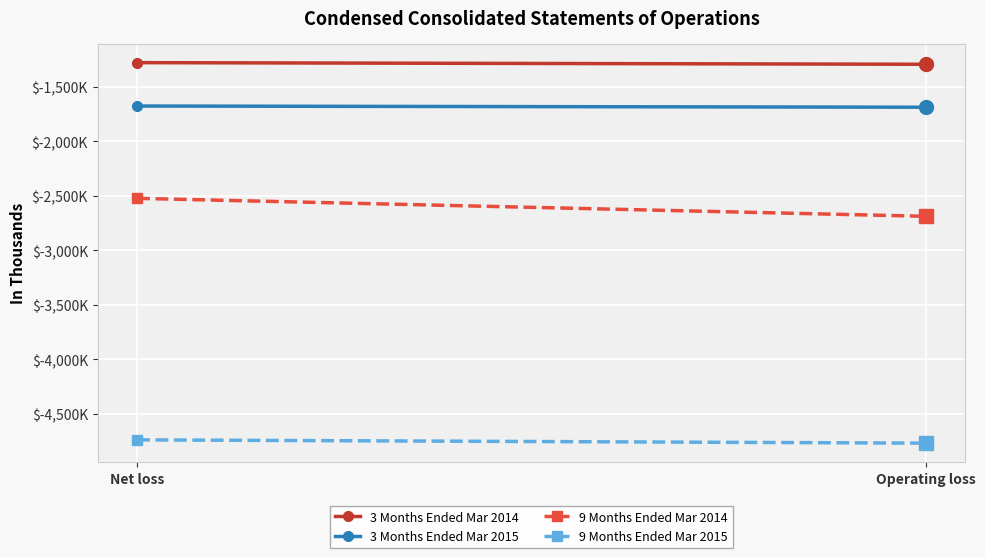

Which series changed the most between Net loss and Operating loss?

9 Months Ended Mar 2014